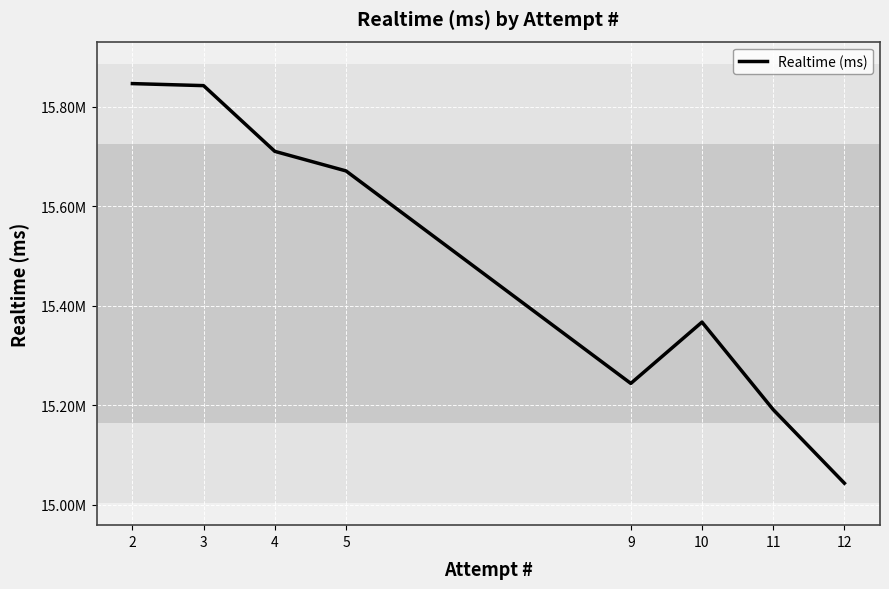

What is the value of the 4th point from the left?

15671315